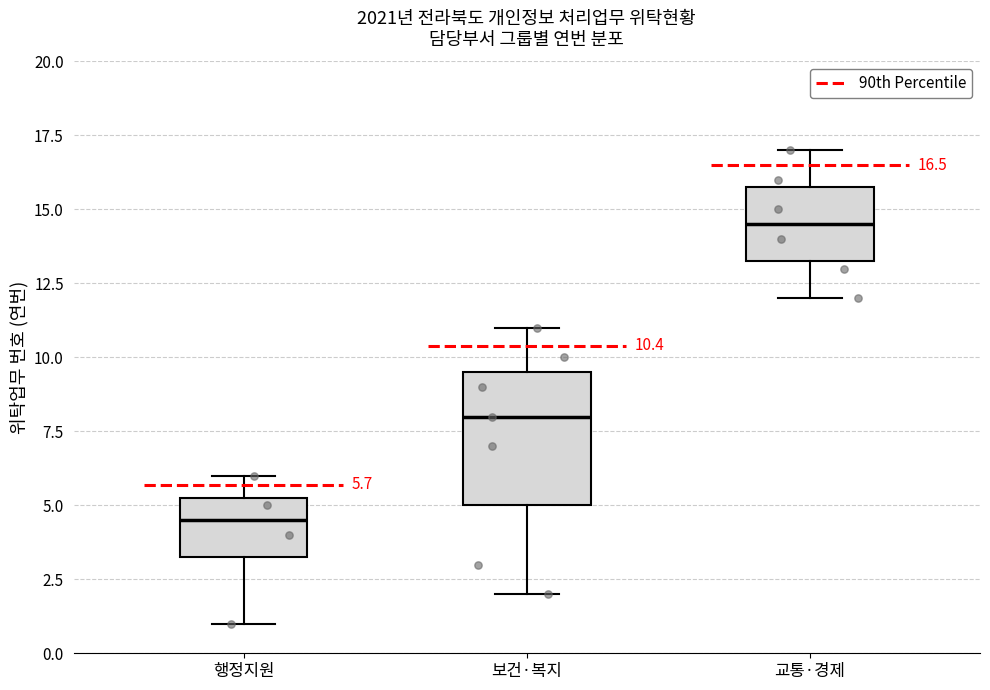

Which box is the tallest, from its lower edge to its upper edge?

보건·복지